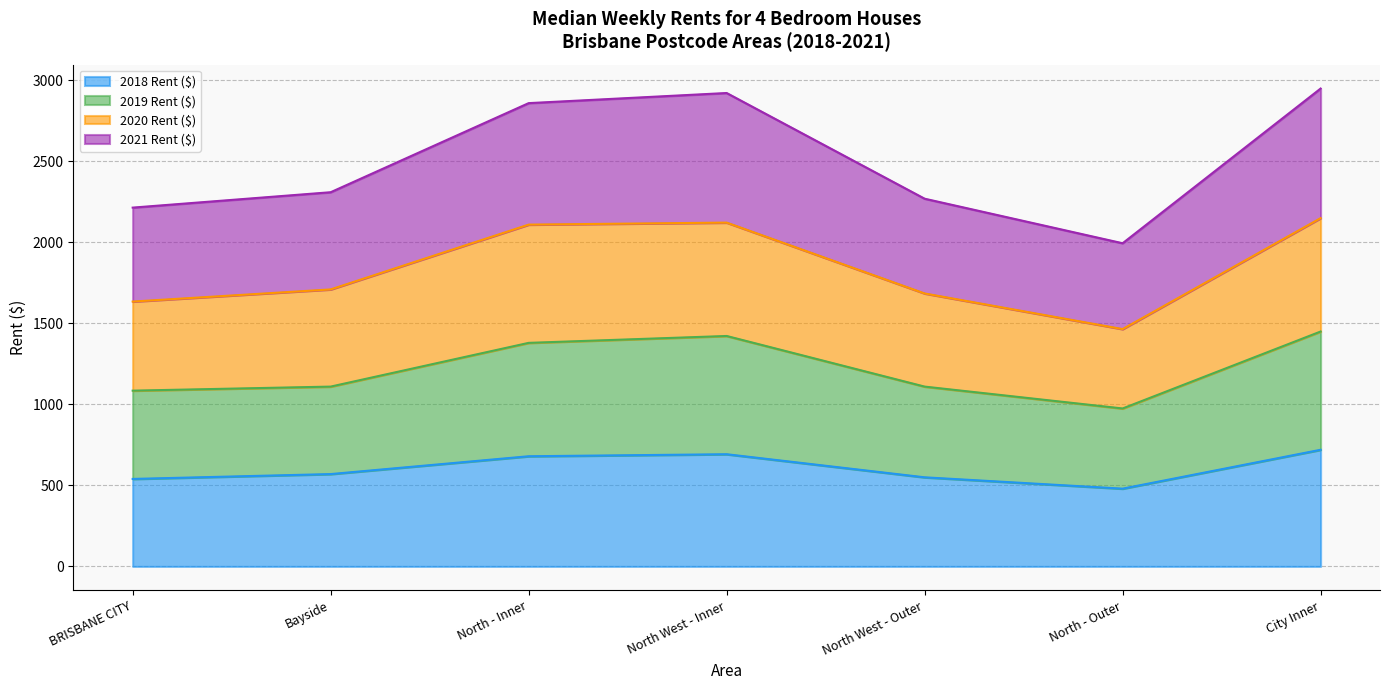

Which has a higher value, North - Outer or North West - Inner?

North West - Inner